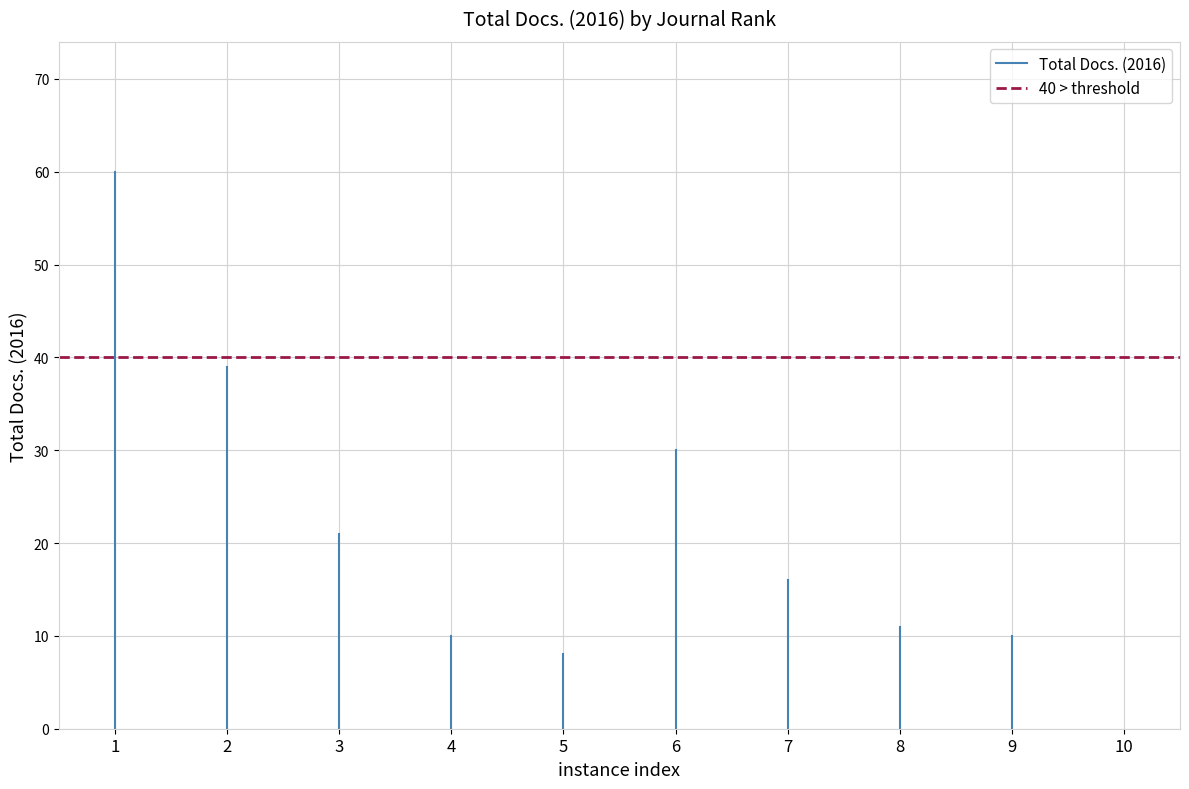

What is the average value of the 40 > threshold series?

40